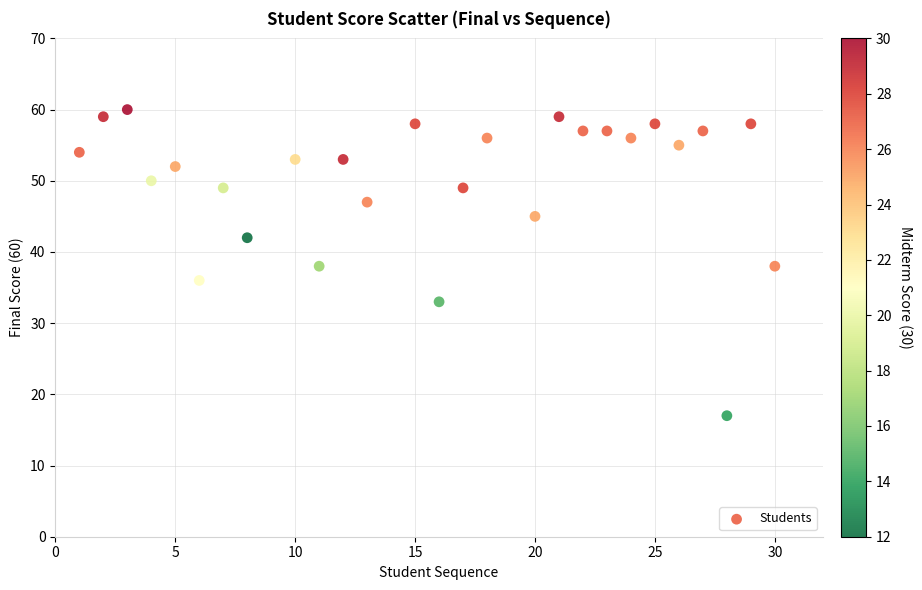

What is the range of Y values (max minus min)?

43